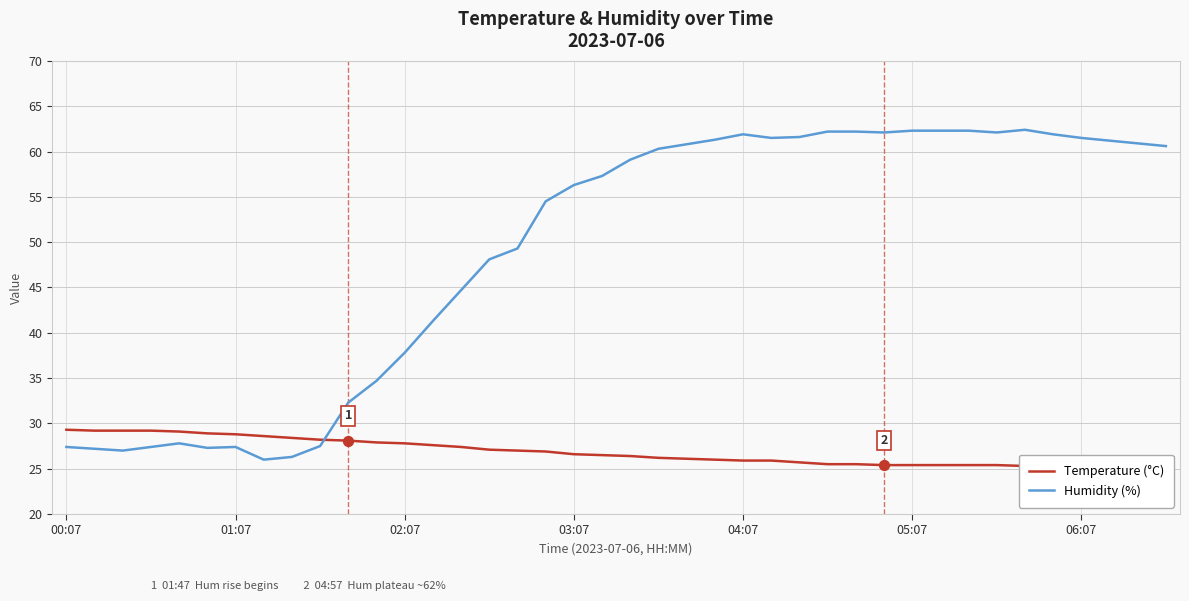

Which series has the largest total across all categories?

Humidity (%)